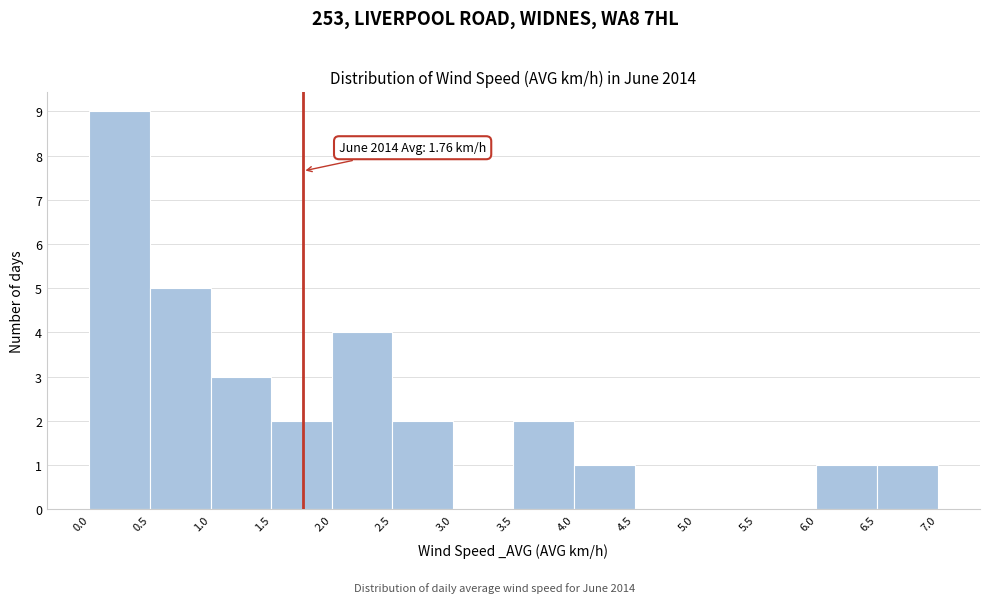

Over which range of the x-axis is the bar tallest?

0.0 to 0.5